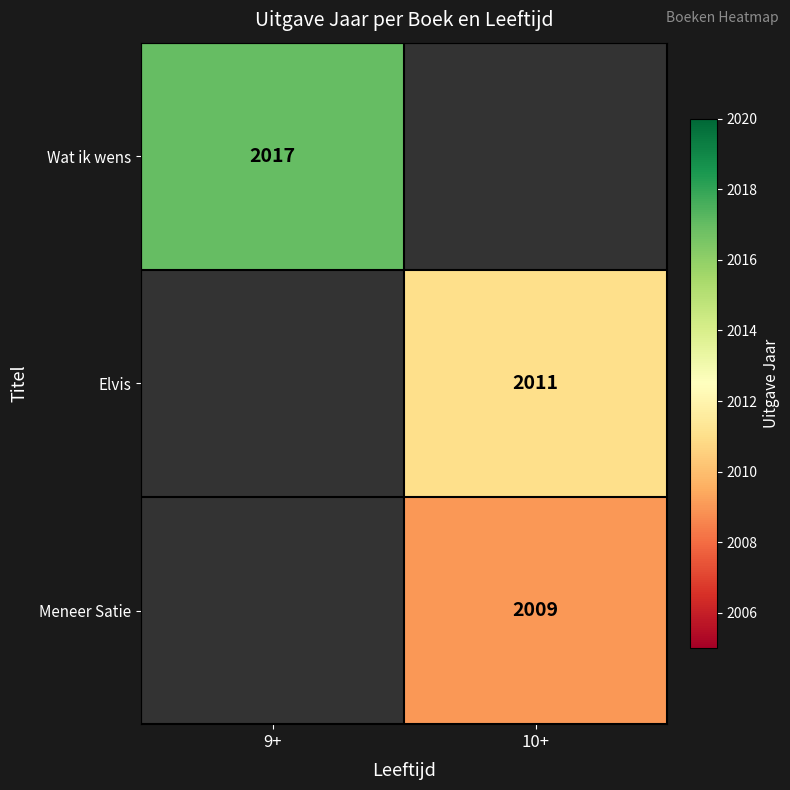

Which label corresponds to the largest value in the chart?

9+